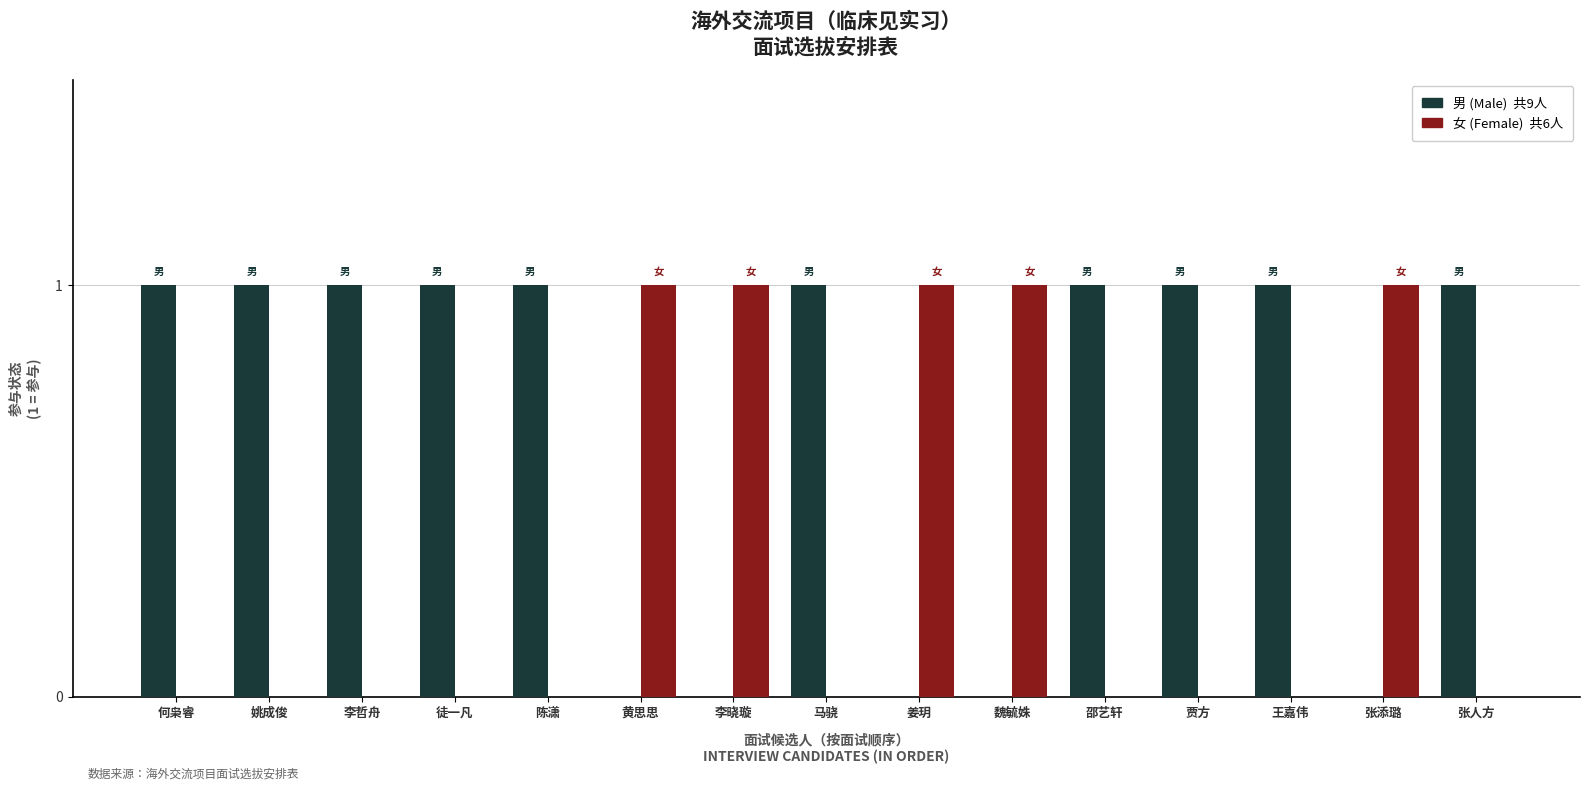

Reading left to right, what are all the values shown in this chart?

男 (Male): 何枭睿=1	姚成俊=1	李哲舟=1	徒一凡=1	陈潇=1	黄思思=0	李晓璇=0	马骁=1	姜玥=0	魏毓姝=0	邵艺轩=1	贾方=1	王嘉伟=1	张添璐=0	张人方=1
女 (Female): 何枭睿=0	姚成俊=0	李哲舟=0	徒一凡=0	陈潇=0	黄思思=1	李晓璇=1	马骁=0	姜玥=1	魏毓姝=1	邵艺轩=0	贾方=0	王嘉伟=0	张添璐=1	张人方=0